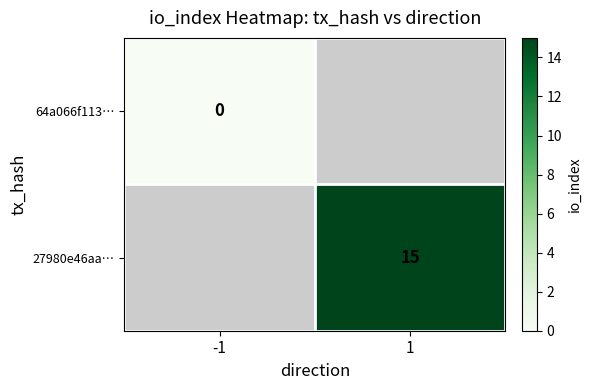

How many distinct data groups are displayed?

2